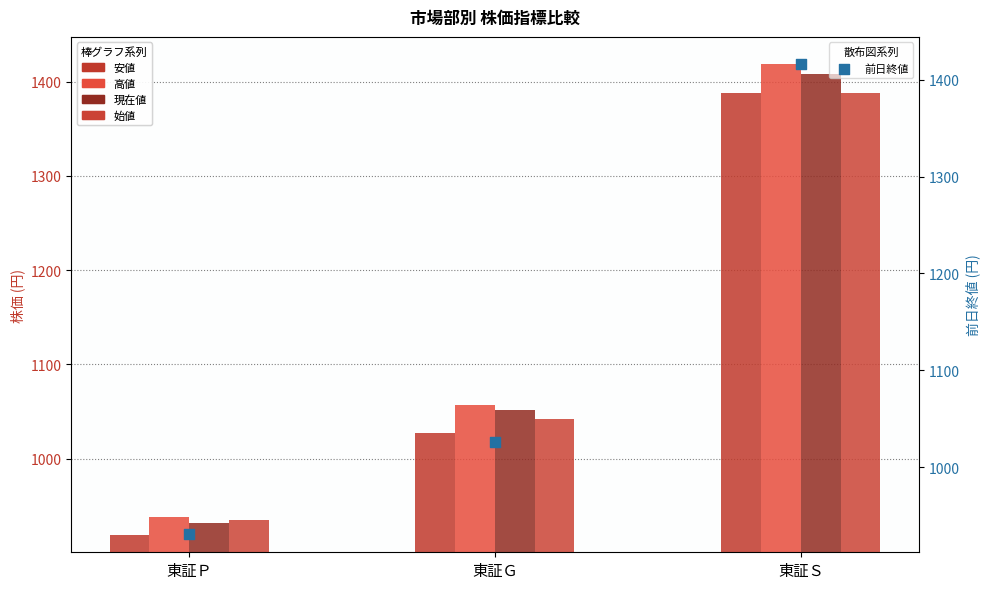

Which series reaches the minimum Y coordinate?

安値